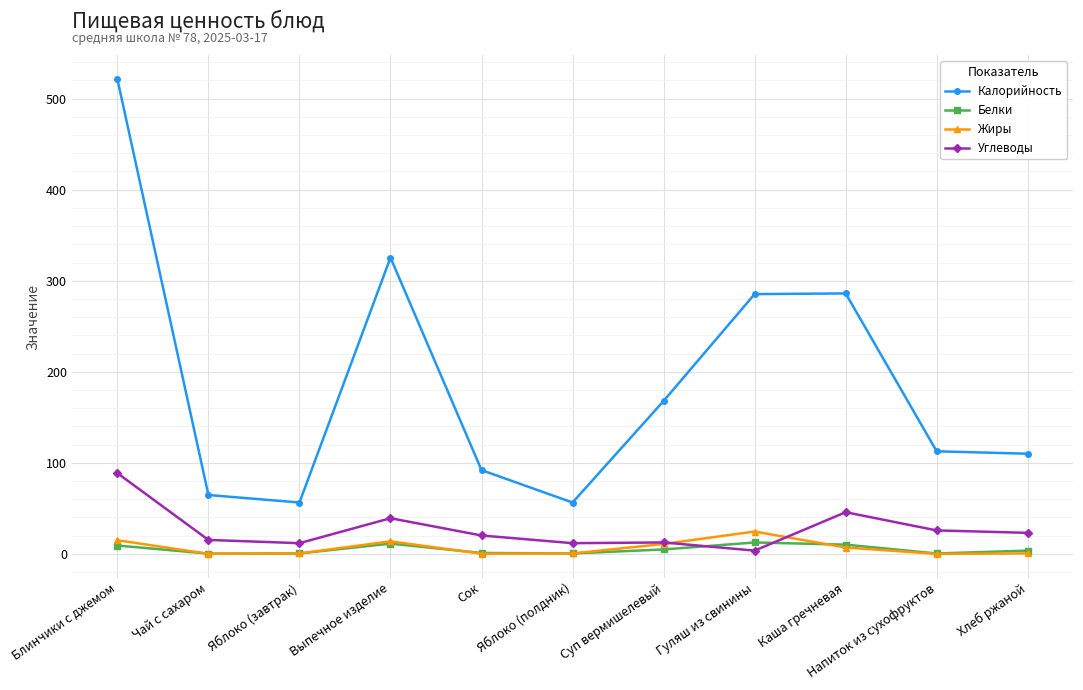

Which series changed the most between Выпечное изделие and Суп вермишелевый?

Калорийность